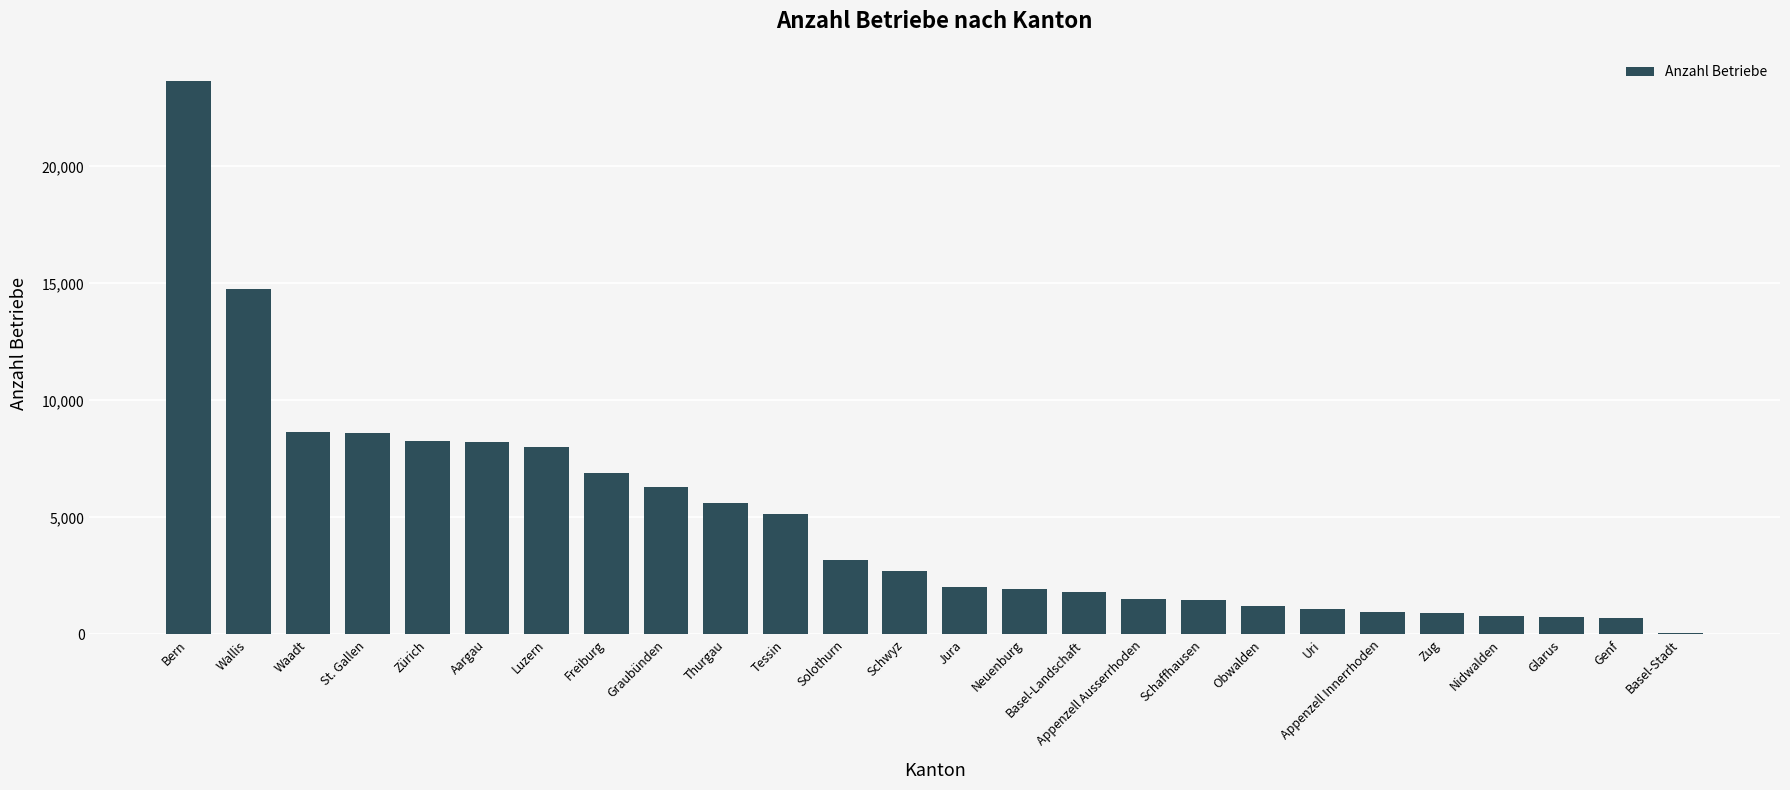

What is the maximum value shown in the chart?

23659